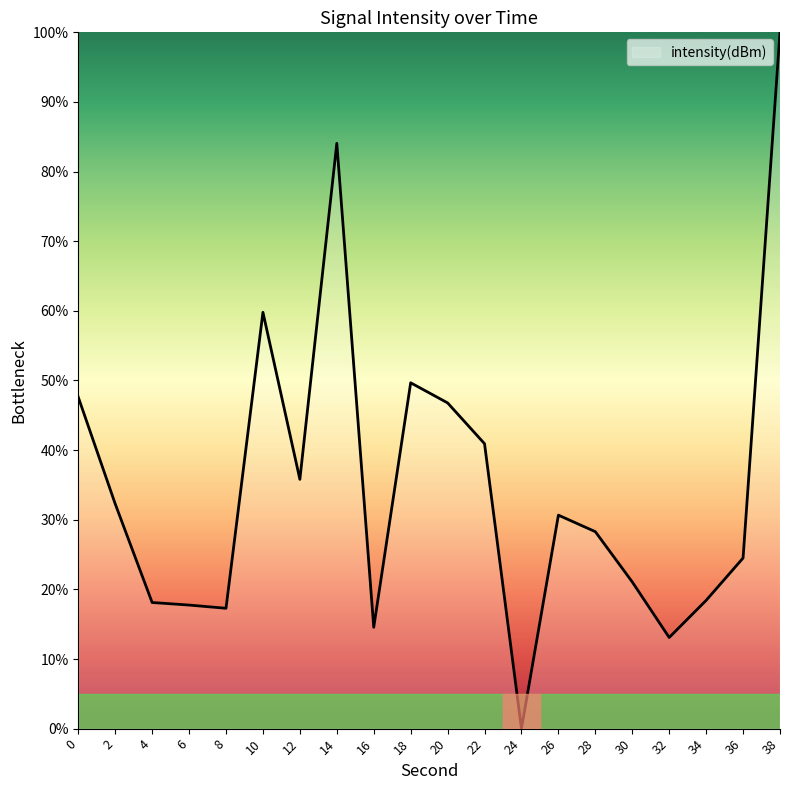

Approximately how many times larger is the value at 18 compared to 22?

1.2